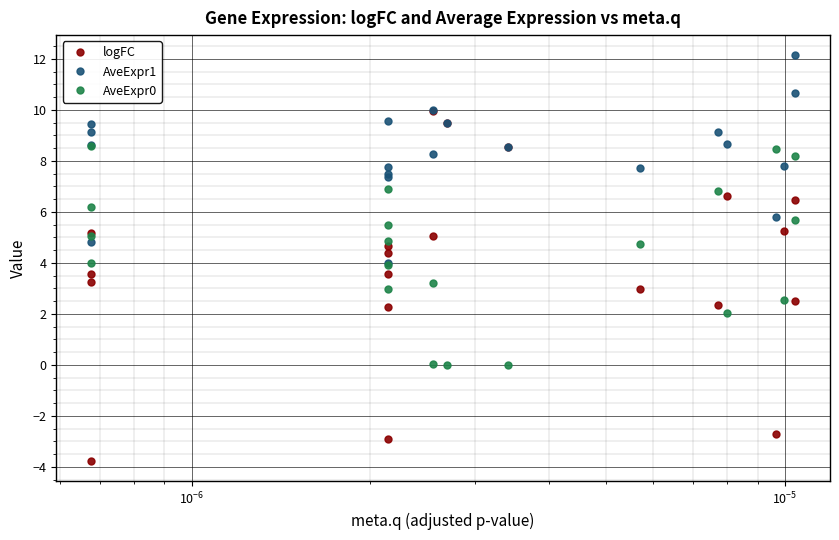

What is the difference between the maximum and second lowest values in the logFC series?

12.8